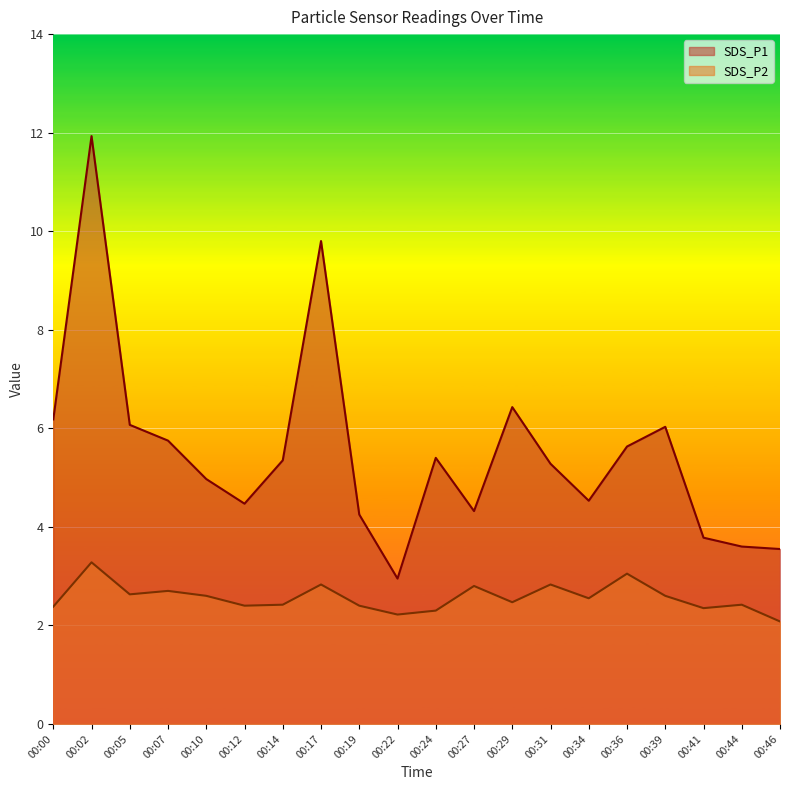

Which series changed the most between 00:19 and 00:44?

SDS_P1